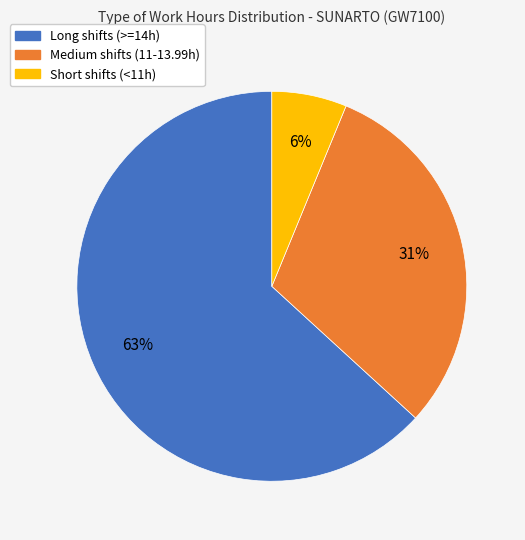

How many segments does this pie chart have?

3